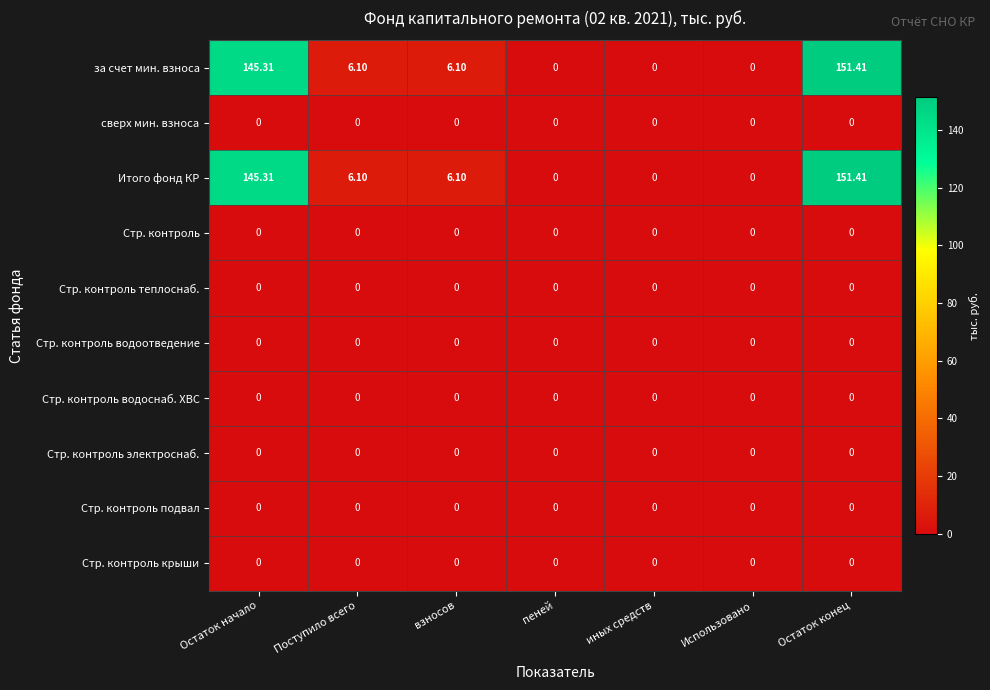

At which category does the chart reach its peak across all series?

Остаток конец